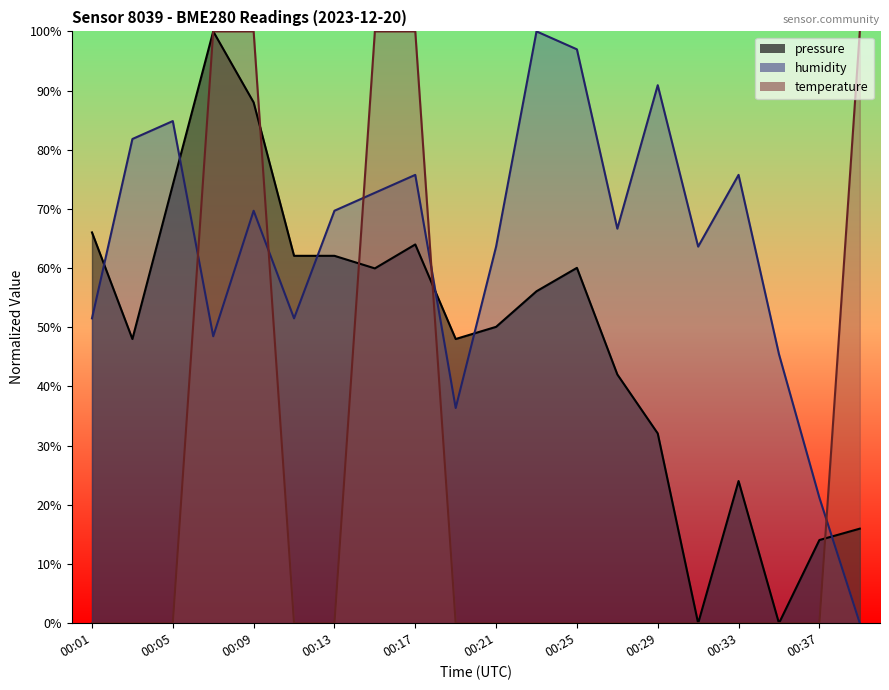

Count the temperature values in the range 0 to 1.

20